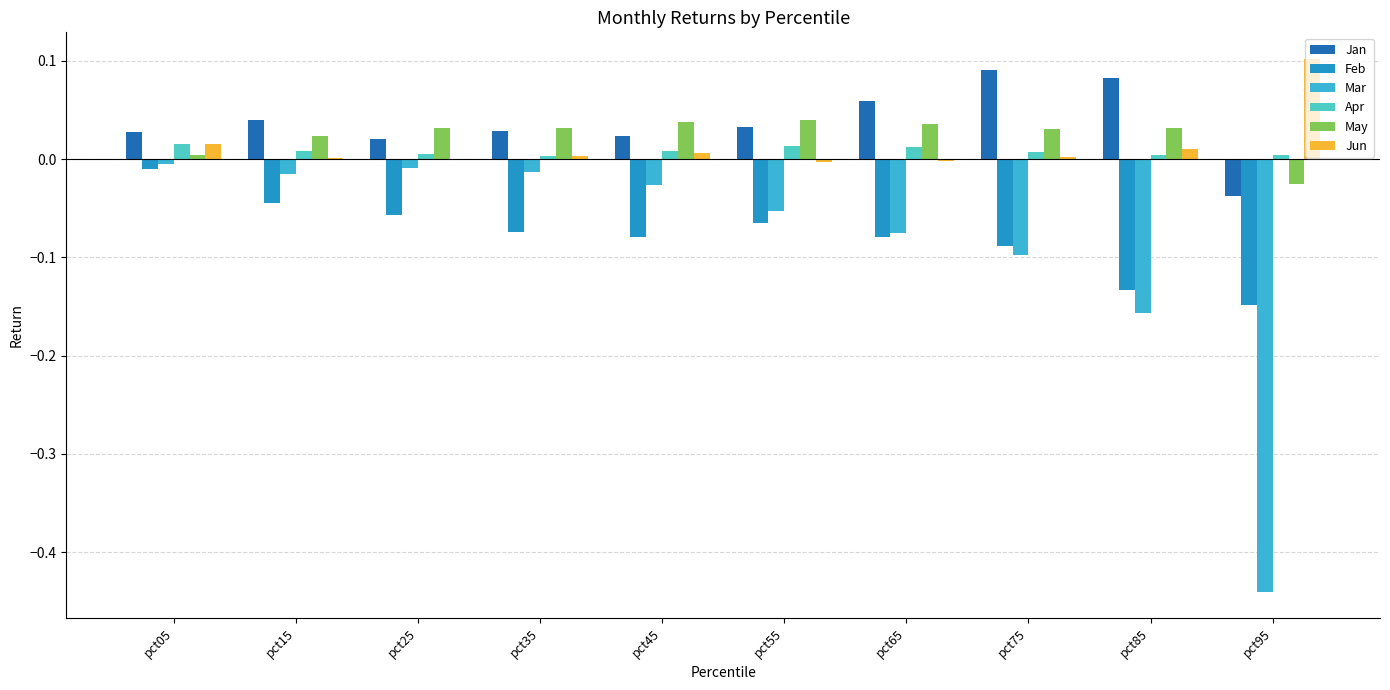

Which category has the lowest value in the Jun series?

pct55